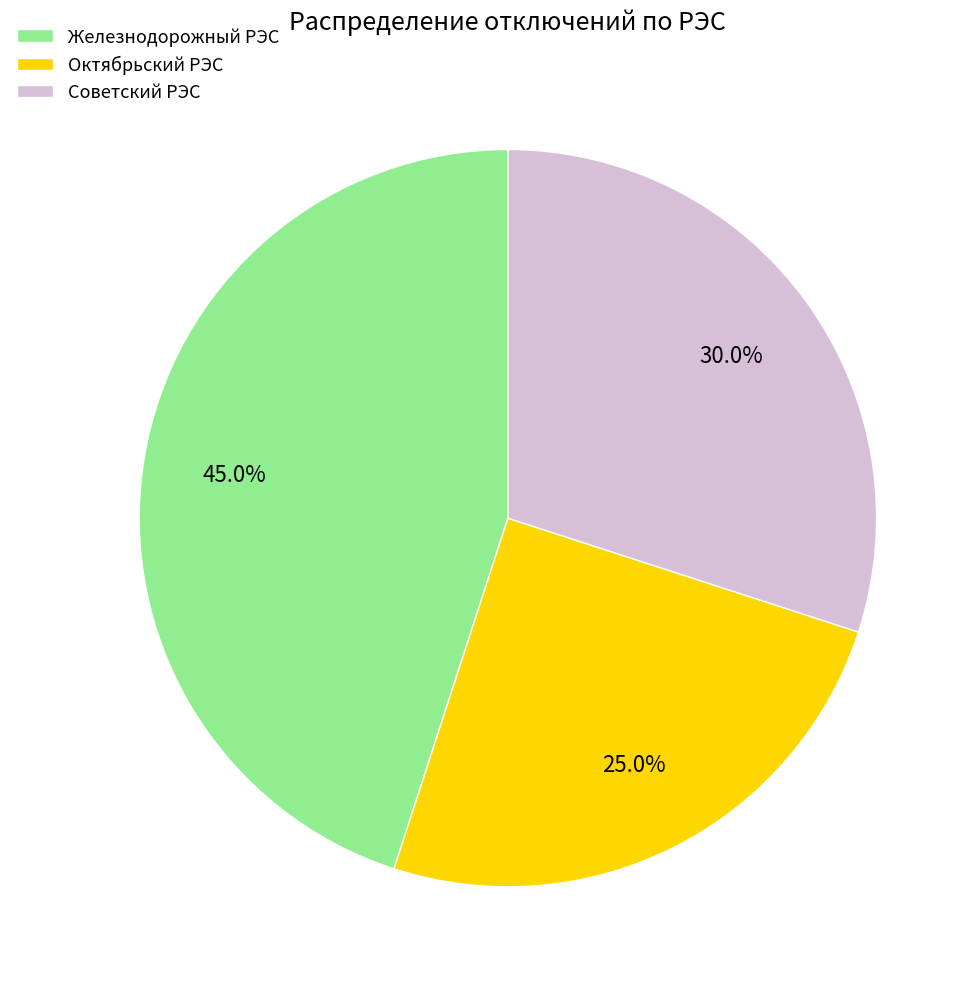

To the nearest percent, what percentage of the pie is Железнодорожный РЭС?

45%